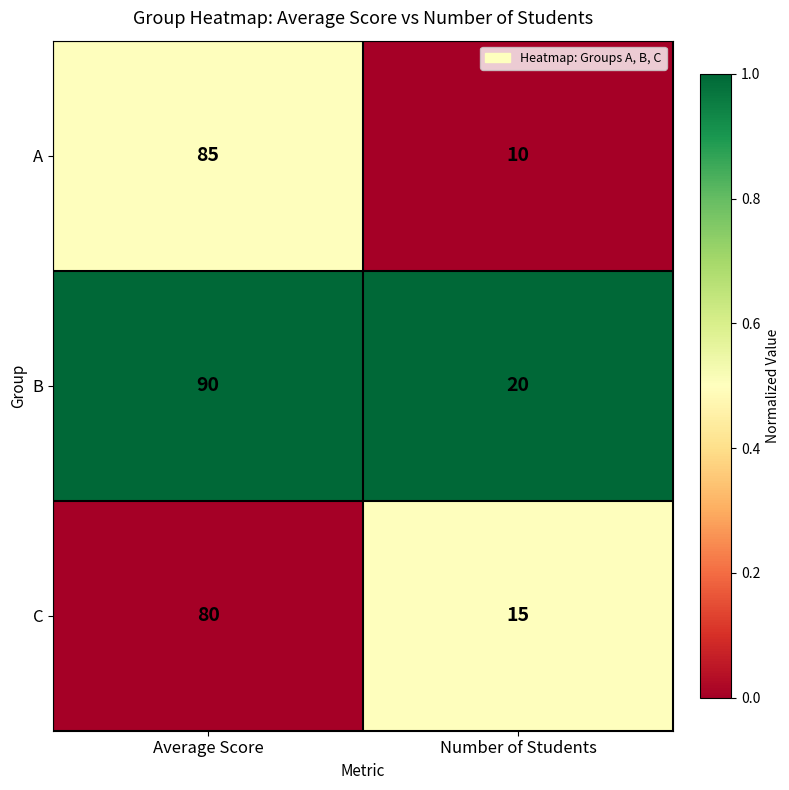

Reading left to right, list all the values displayed in this chart.

A: 85	10
B: 90	20
C: 80	15